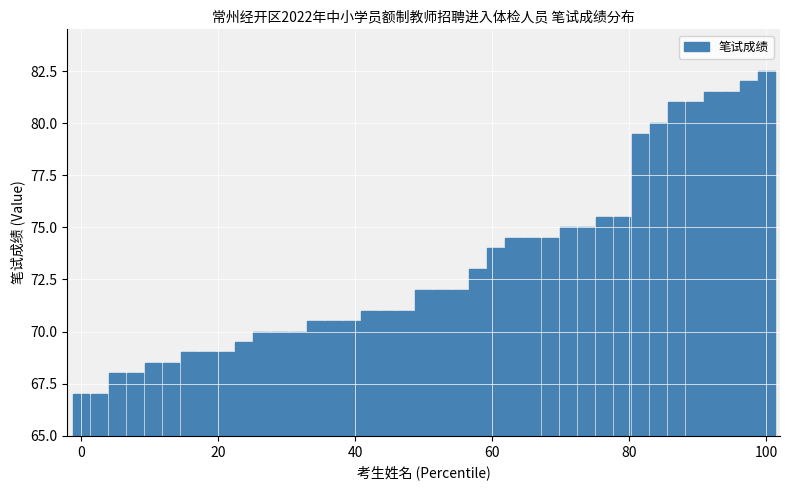

What is the greatest value displayed?

82.5